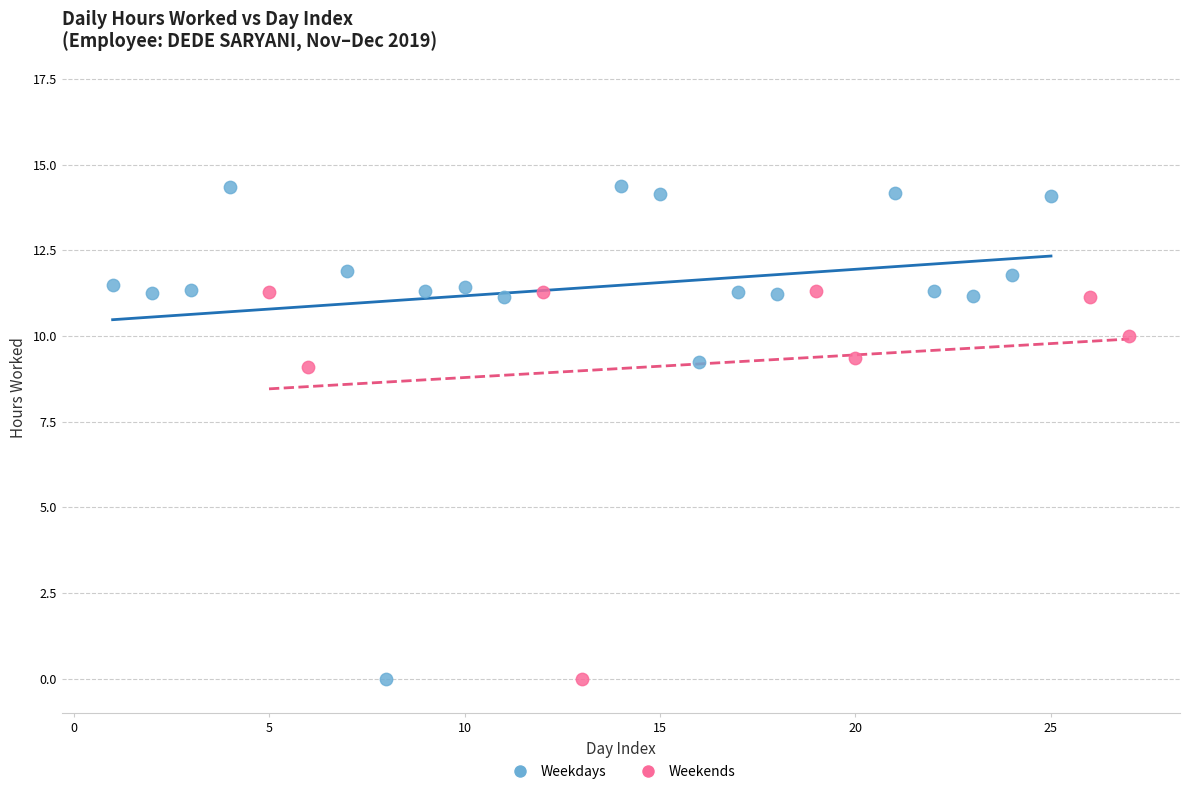

Which series has the largest Y range (max minus min)?

Weekdays